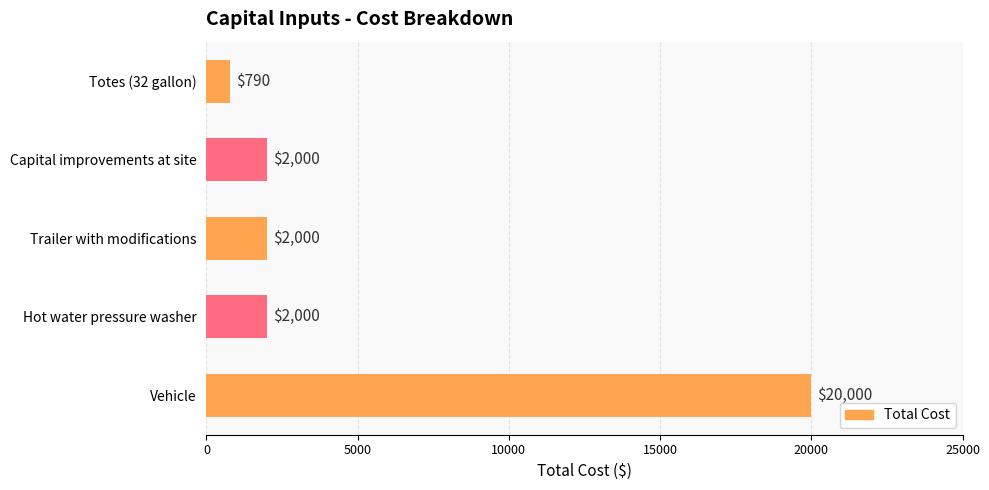

What is the minimum value shown in the chart?

790